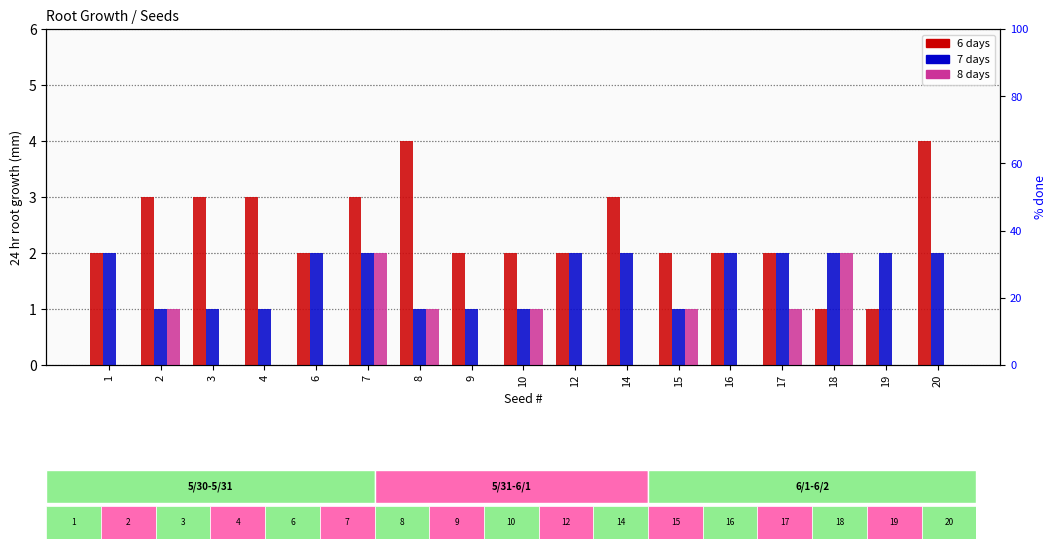

At which category is the sum across all series the highest?

7